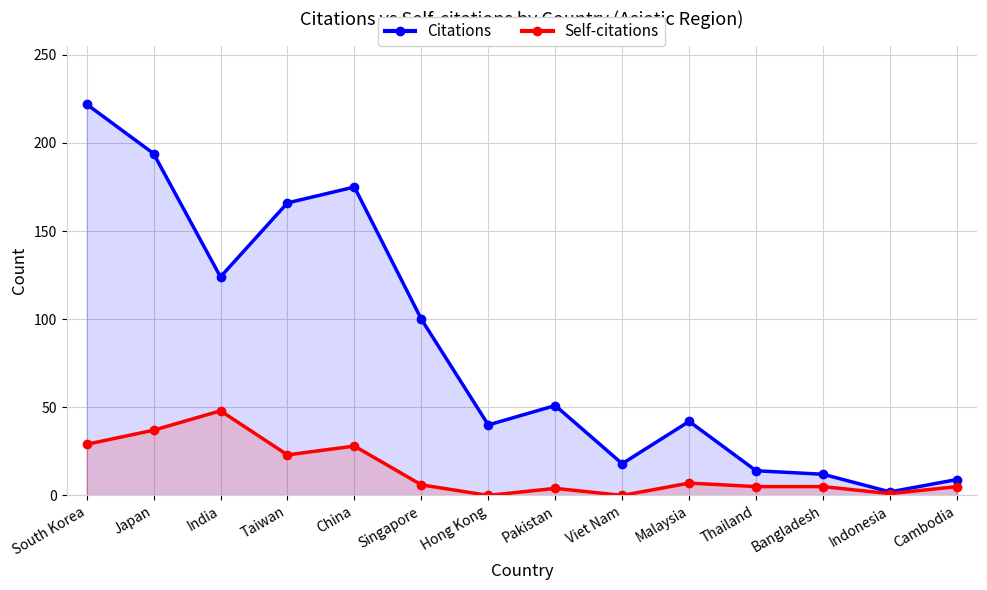

True or false: Citations and Self-citations cross at least once.

False